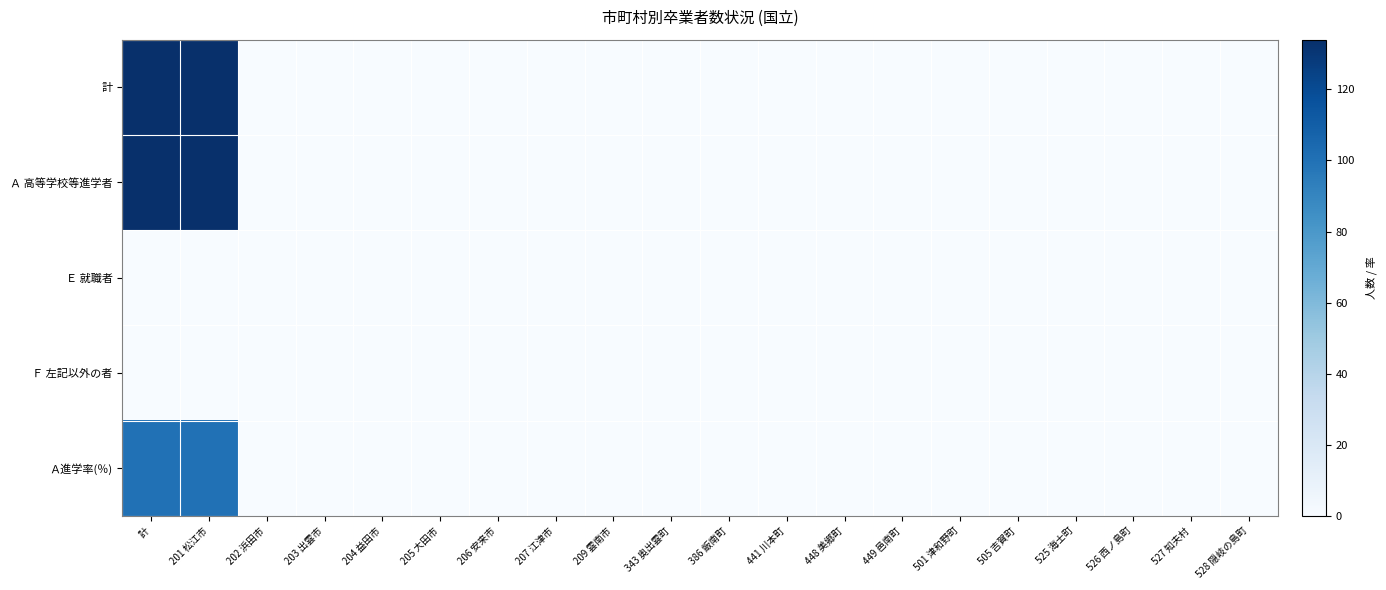

Reading left to right, extract all data points from this chart.

計: 計=134	201 松江市=134	202 浜田市=0	203 出雲市=0	204 益田市=0	205 大田市=0	206 安来市=0	207 江津市=0	209 雲南市=0	343 奥出雲町=0	386 飯南町=0	441 川本町=0	448 美郷町=0	449 邑南町=0	501 津和野町=0	505 吉賀町=0	525 海士町=0	526 西ノ島町=0	527 知夫村=0	528 隠岐の島町=0
Ａ 高等学校等進学者: 計=134	201 松江市=134	202 浜田市=0	203 出雲市=0	204 益田市=0	205 大田市=0	206 安来市=0	207 江津市=0	209 雲南市=0	343 奥出雲町=0	386 飯南町=0	441 川本町=0	448 美郷町=0	449 邑南町=0	501 津和野町=0	505 吉賀町=0	525 海士町=0	526 西ノ島町=0	527 知夫村=0	528 隠岐の島町=0
Ｅ 就職者: 計=0	201 松江市=0	202 浜田市=0	203 出雲市=0	204 益田市=0	205 大田市=0	206 安来市=0	207 江津市=0	209 雲南市=0	343 奥出雲町=0	386 飯南町=0	441 川本町=0	448 美郷町=0	449 邑南町=0	501 津和野町=0	505 吉賀町=0	525 海士町=0	526 西ノ島町=0	527 知夫村=0	528 隠岐の島町=0
Ｆ 左記以外の者: 計=0	201 松江市=0	202 浜田市=0	203 出雲市=0	204 益田市=0	205 大田市=0	206 安来市=0	207 江津市=0	209 雲南市=0	343 奥出雲町=0	386 飯南町=0	441 川本町=0	448 美郷町=0	449 邑南町=0	501 津和野町=0	505 吉賀町=0	525 海士町=0	526 西ノ島町=0	527 知夫村=0	528 隠岐の島町=0
Ａ進学率(％): 計=100	201 松江市=100	202 浜田市=0	203 出雲市=0	204 益田市=0	205 大田市=0	206 安来市=0	207 江津市=0	209 雲南市=0	343 奥出雲町=0	386 飯南町=0	441 川本町=0	448 美郷町=0	449 邑南町=0	501 津和野町=0	505 吉賀町=0	525 海士町=0	526 西ノ島町=0	527 知夫村=0	528 隠岐の島町=0